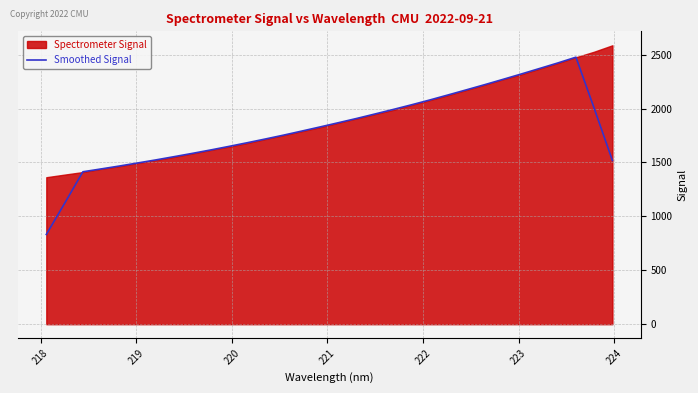

Reading left to right, transcribe all the data shown in this chart.

832.4	1120.6	1413.8	1440.2	1467.2	1495.5	1524.1	1554.2	1584.8	1616.3	1649.4	1683.4	1718.3	1754.4	1792.1	1830.4	1869.5	1908.9	1950.4	1992.3	2035.5	2080.2	2126.8	2174.1	2221.8	2270.9	2320.6	2371.5	2422.7	2476.6	2002.6	1518.2